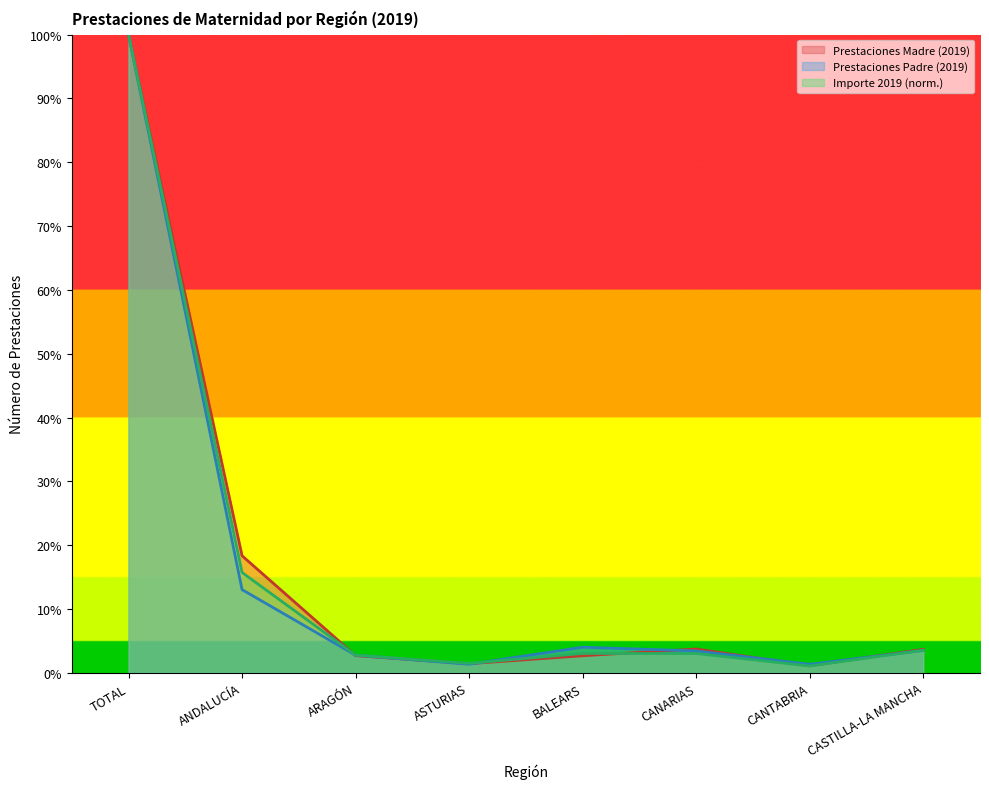

Which has a higher value, ANDALUCÍA or TOTAL?

TOTAL